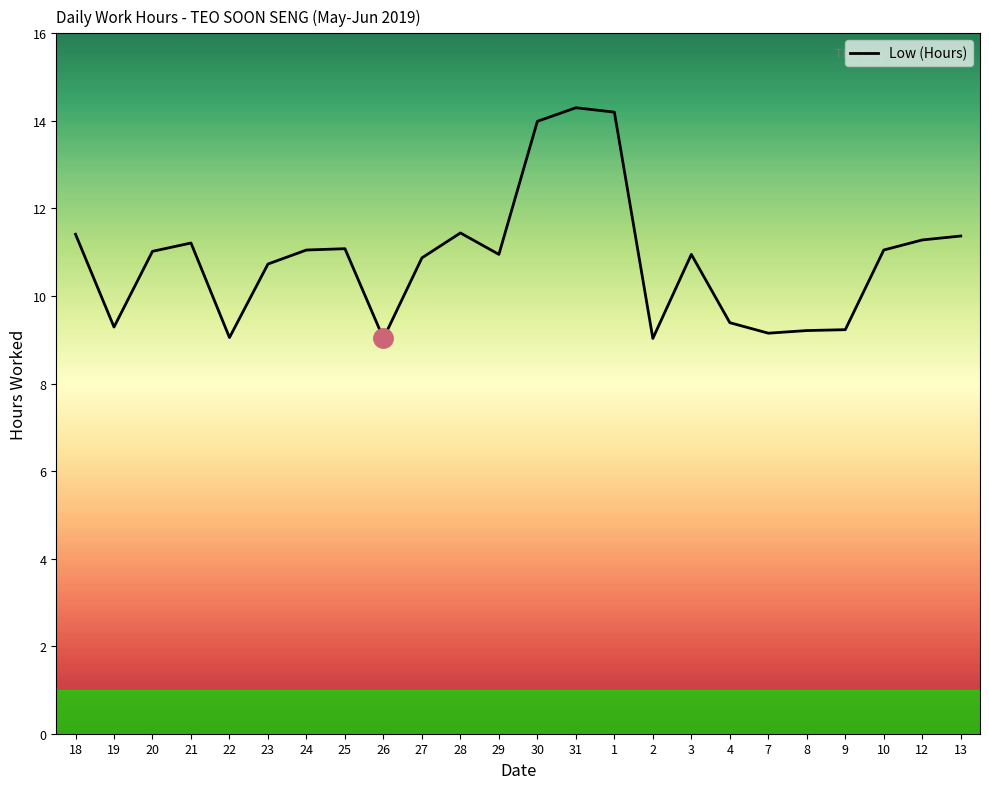

True or false: the data has more than 1 interior local peaks.

True